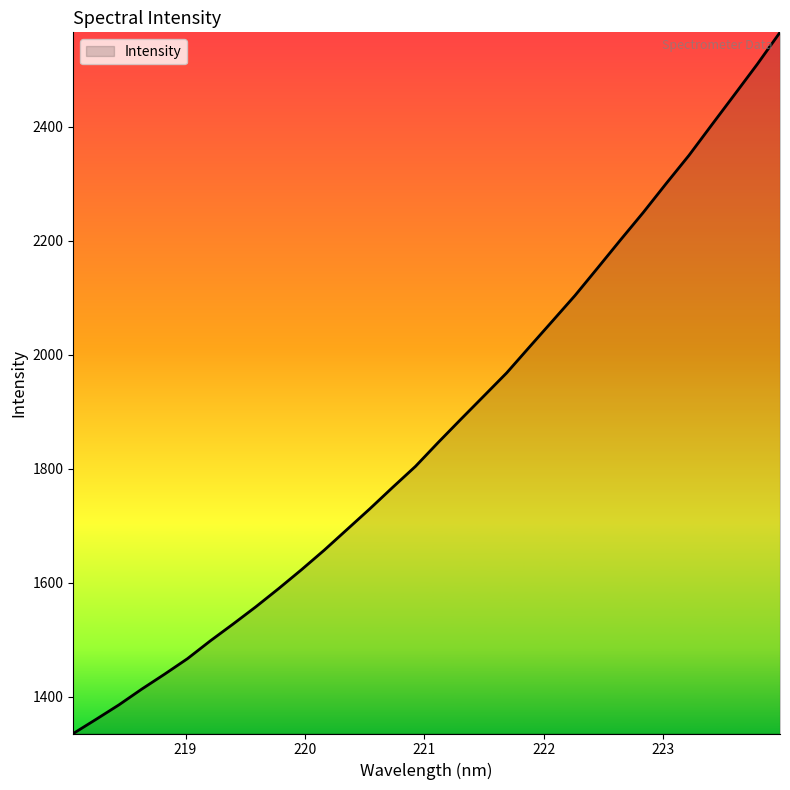

Does the chart have visible grid lines?

No